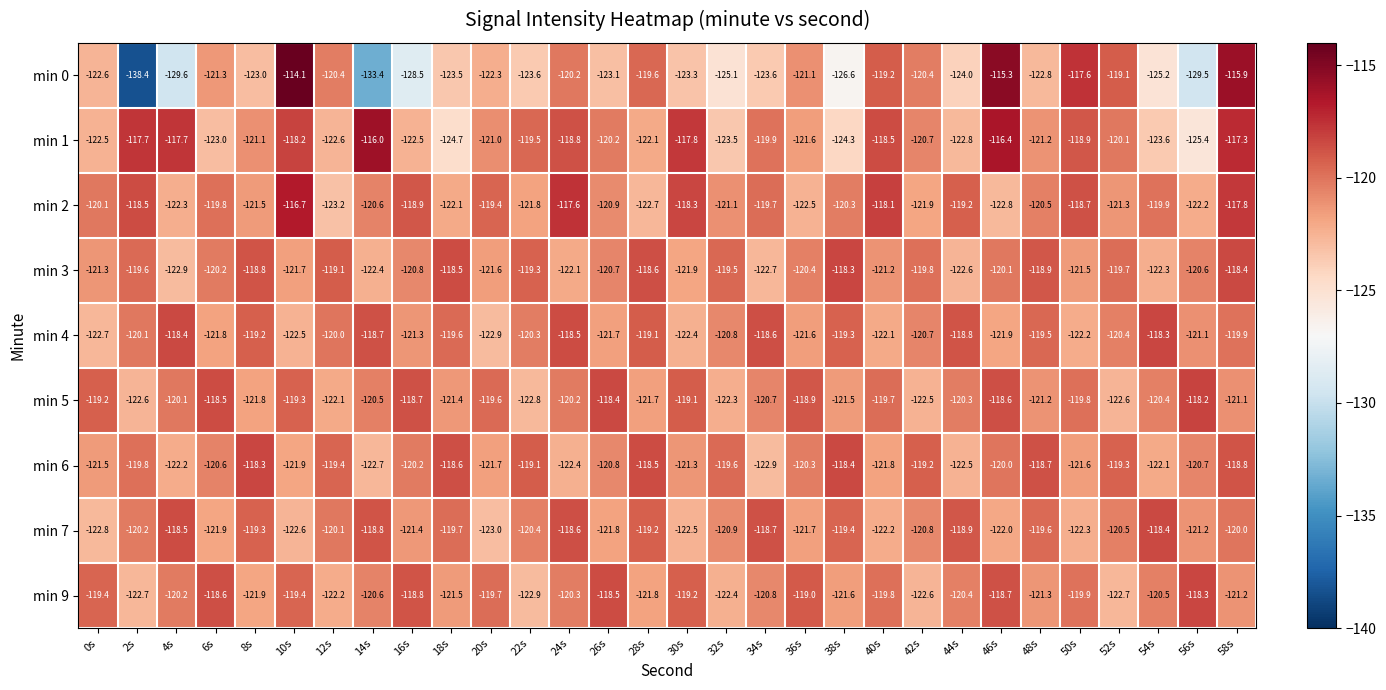

At which label does min 5 first exceed -120?

0s